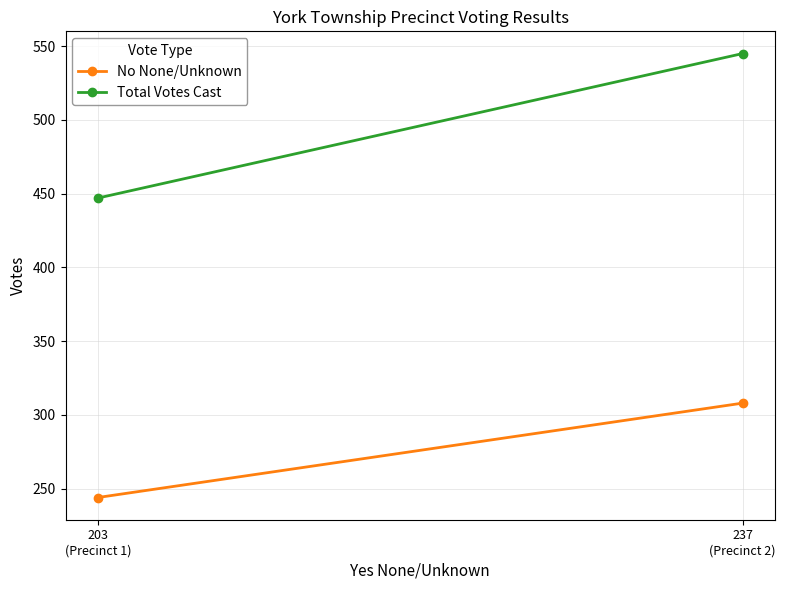

At how many categories does at least one series exceed 494?

1